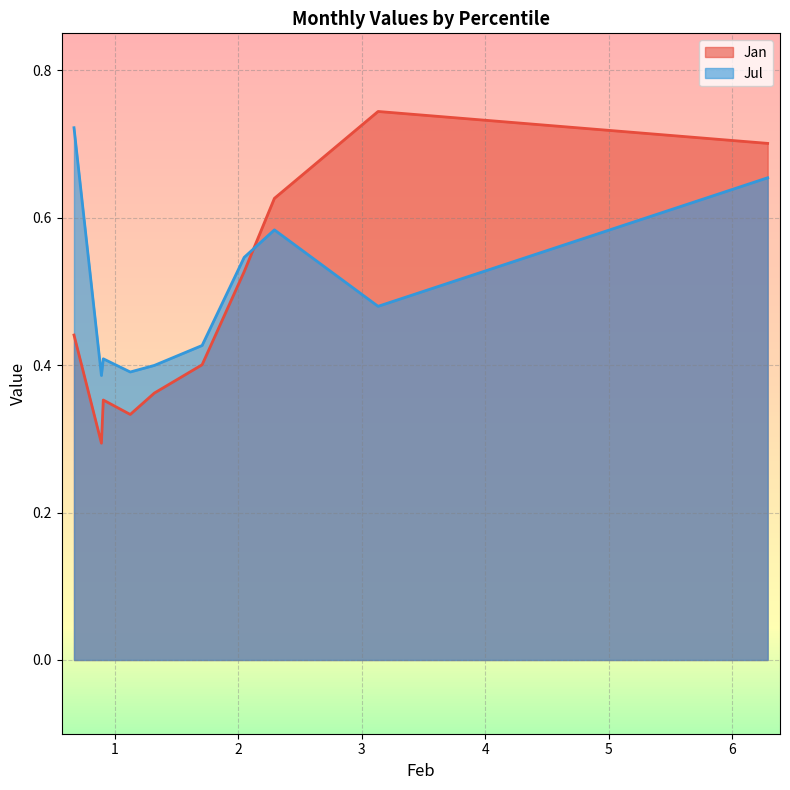

How many interior local valleys does the Jul series have?

3